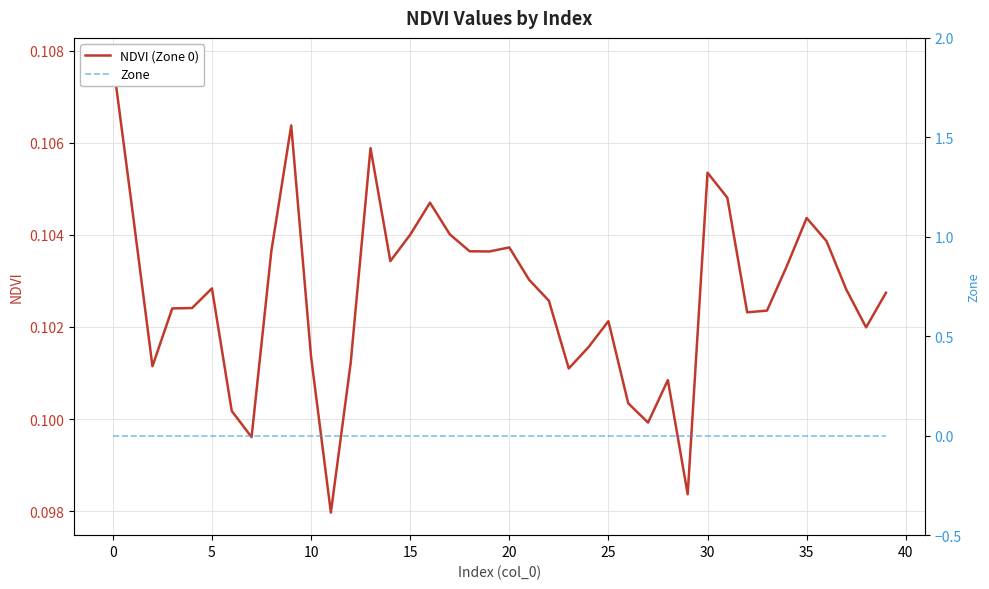

The NDVI (Zone 0) series shows 0.1 at 31. True or false?

False